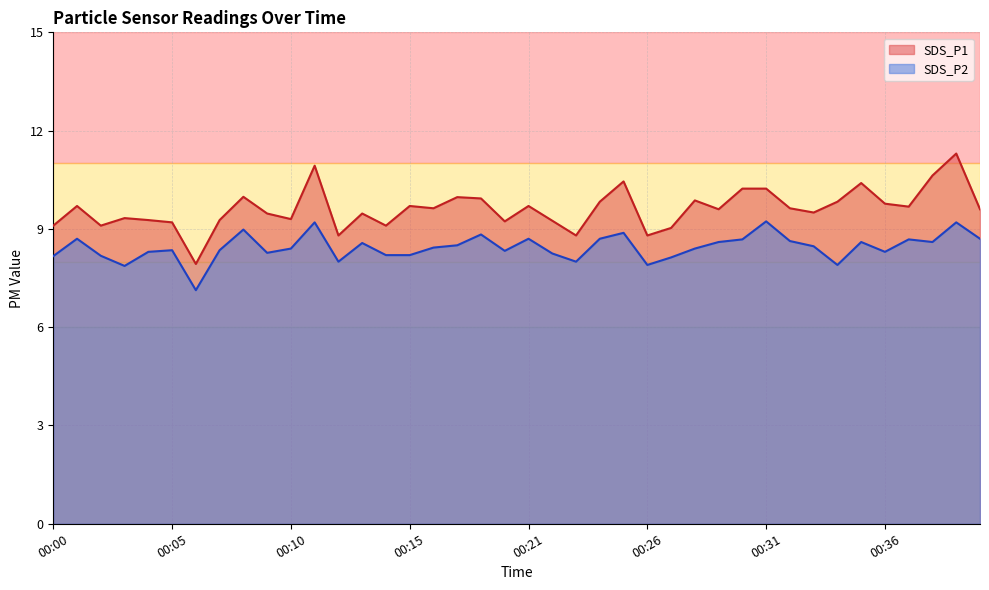

Reading left to right, extract all data points from this chart.

SDS_P1: 00:00=9.1	00:01=9.7	00:02=9.1	00:03=9.3	00:04=9.3	00:05=9.2	00:06=7.9	00:07=9.3	00:08=10.0	00:09=9.5	00:10=9.3	00:11=10.9	00:12=8.8	00:13=9.5	00:14=9.1	00:15=9.7	00:16=9.6	00:18=10.0	00:19=9.9	00:20=9.2	00:21=9.7	00:22=9.2	00:23=8.8	00:24=9.8	00:25=10.4	00:26=8.8	00:27=9.0	00:28=9.9	00:29=9.6	00:30=10.2	00:31=10.2	00:32=9.6	00:33=9.5	00:34=9.8	00:35=10.4	00:36=9.8	00:37=9.7	00:38=10.6	00:39=11.3	00:40=9.6
SDS_P2: 00:00=8.2	00:01=8.7	00:02=8.2	00:03=7.9	00:04=8.3	00:05=8.3	00:06=7.1	00:07=8.3	00:08=9.0	00:09=8.3	00:10=8.4	00:11=9.2	00:12=8.0	00:13=8.6	00:14=8.2	00:15=8.2	00:16=8.4	00:18=8.5	00:19=8.8	00:20=8.3	00:21=8.7	00:22=8.2	00:23=8.0	00:24=8.7	00:25=8.9	00:26=7.9	00:27=8.1	00:28=8.4	00:29=8.6	00:30=8.7	00:31=9.2	00:32=8.6	00:33=8.5	00:34=7.9	00:35=8.6	00:36=8.3	00:37=8.7	00:38=8.6	00:39=9.2	00:40=8.7